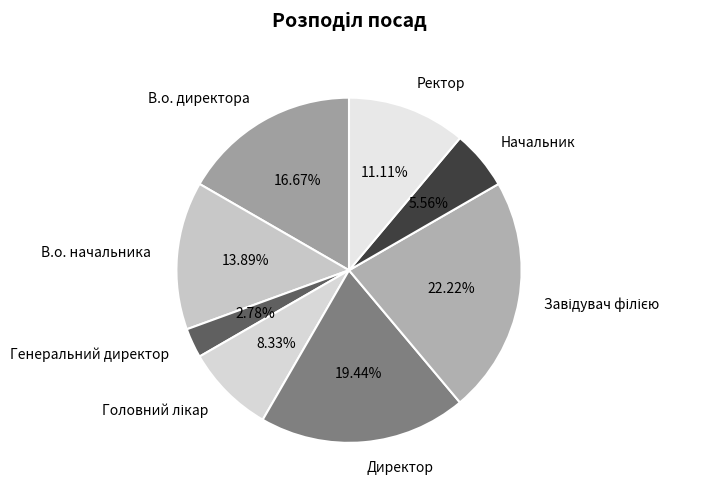

Between Генеральний директор and Начальник, which is larger?

Начальник